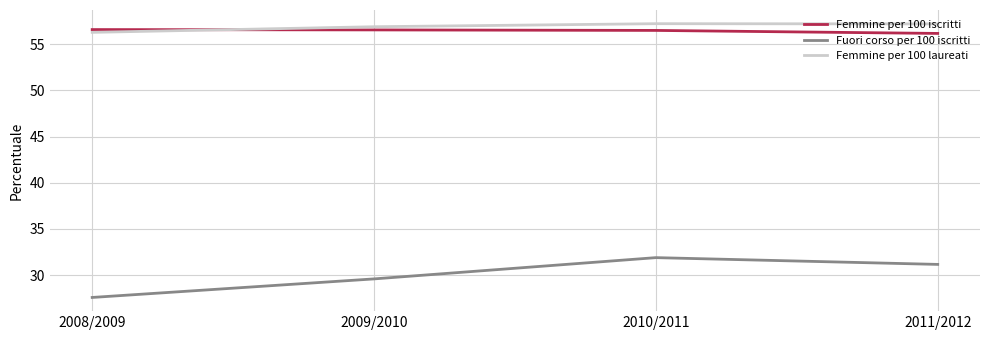

What position from the left is 2009/2010?

2